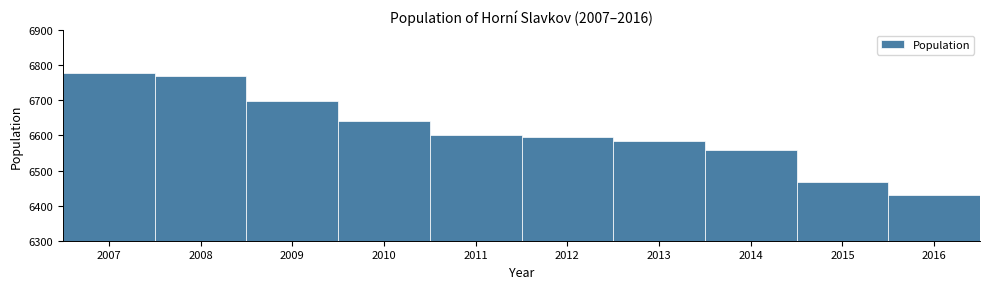

Reading left to right, extract all data points from this chart.

2007=6778	2008=6768	2009=6697	2010=6640	2011=6601	2012=6595	2013=6585	2014=6558	2015=6467	2016=6430